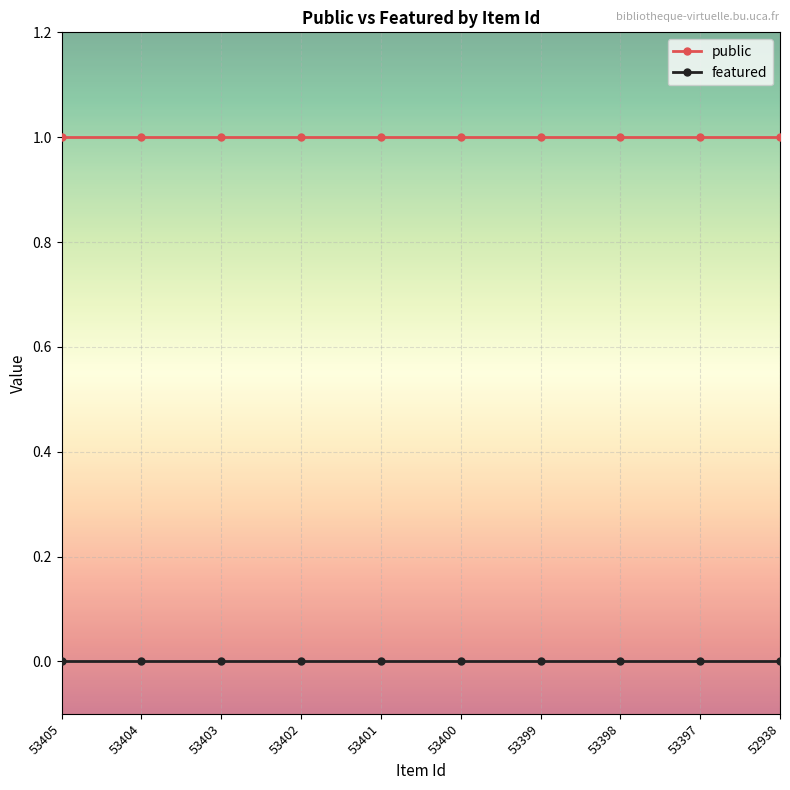

True or false: featured and public cross at least once.

False